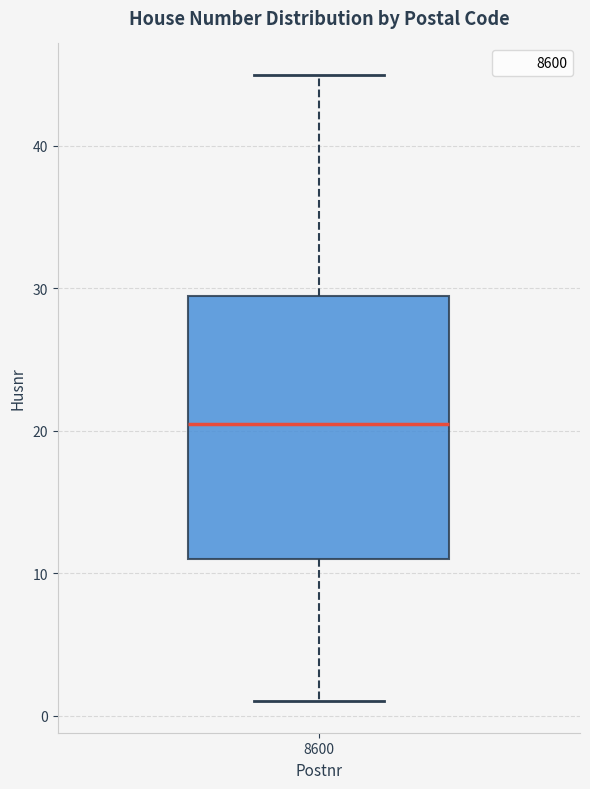

Where does the median line of the box at x = 8600 sit on the y-axis? The values are not printed on the chart, so give them approximately, as read against the axis.

21